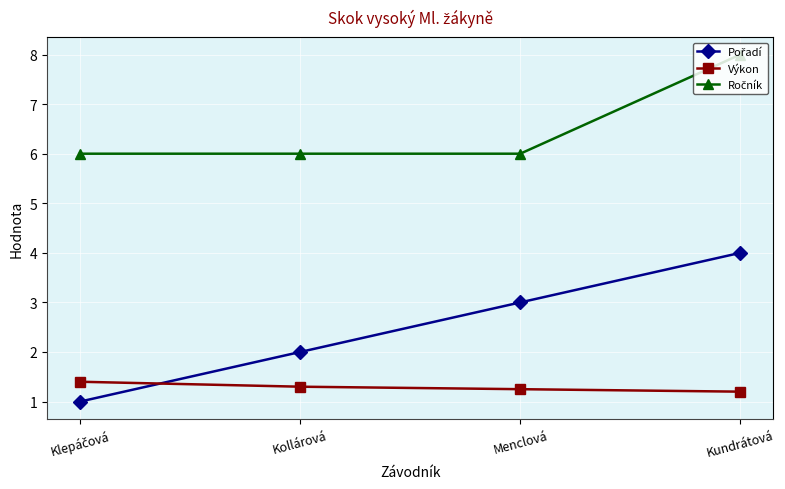

Is it true that Výkon equals 1.2 at Kundrátová?

True